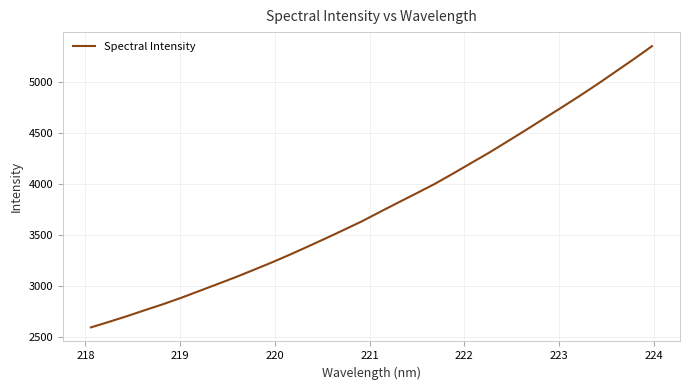

What is the difference between the maximum and minimum values?

2756.3